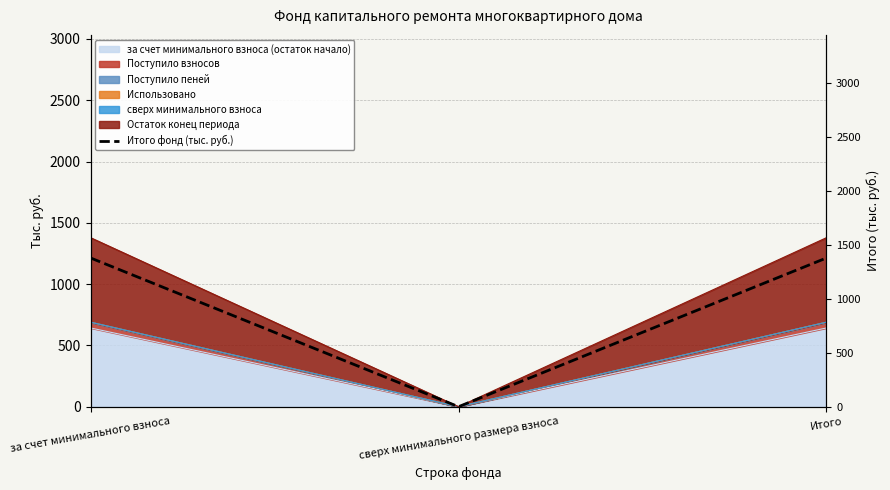

The value at за счет минимального взноса is 1378.6. True or false?

True